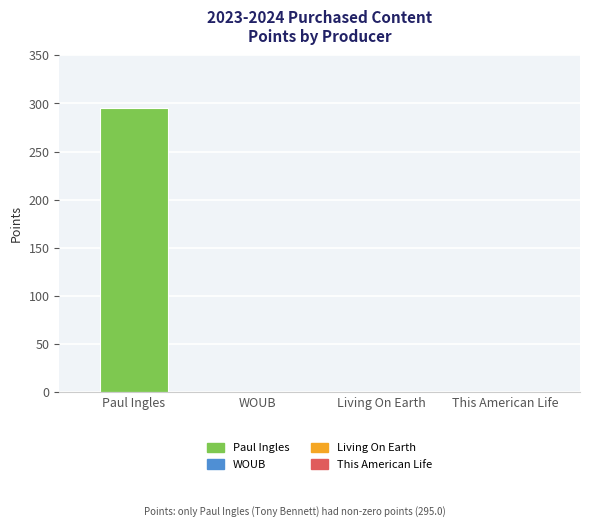

What is the sum of all values?

295